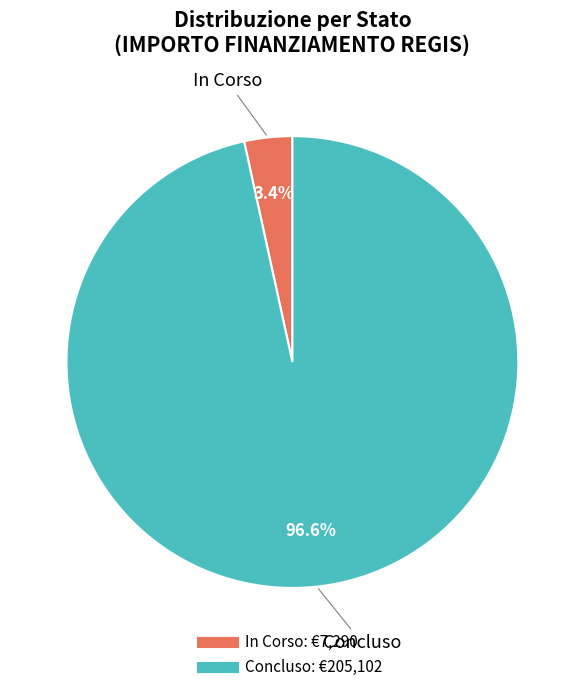

True or false: In Corso accounts for 91% of the total.

False